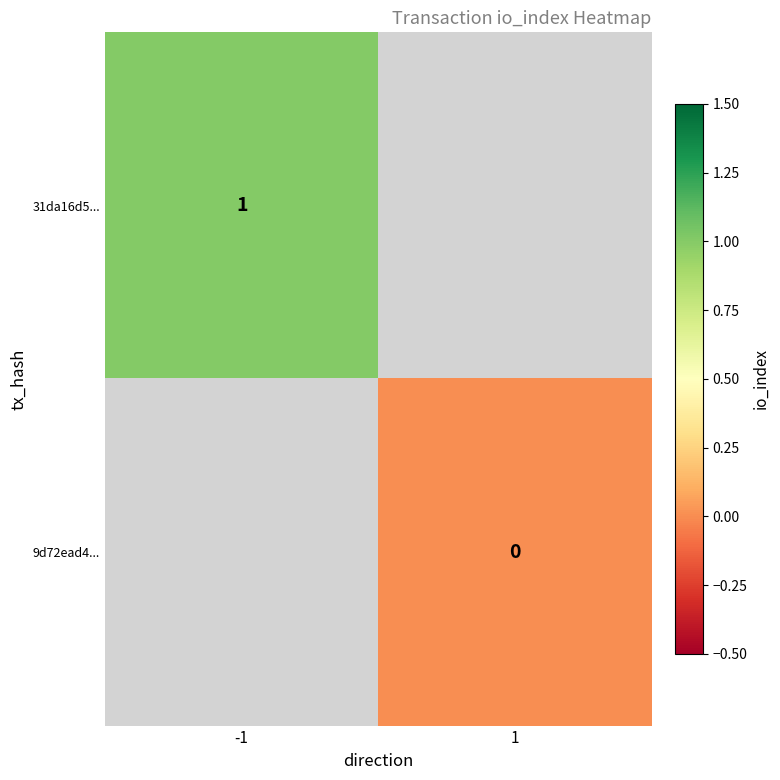

What is the maximum value shown in the chart?

1.0